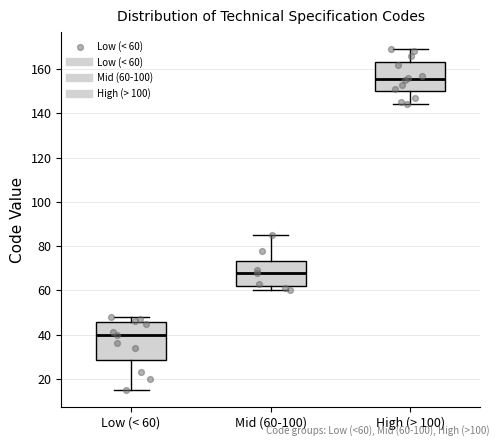

Where is the upper edge of the box for Low (< 60) on the y-axis? The values are not printed on the chart, so give them approximately, as read against the axis.

46